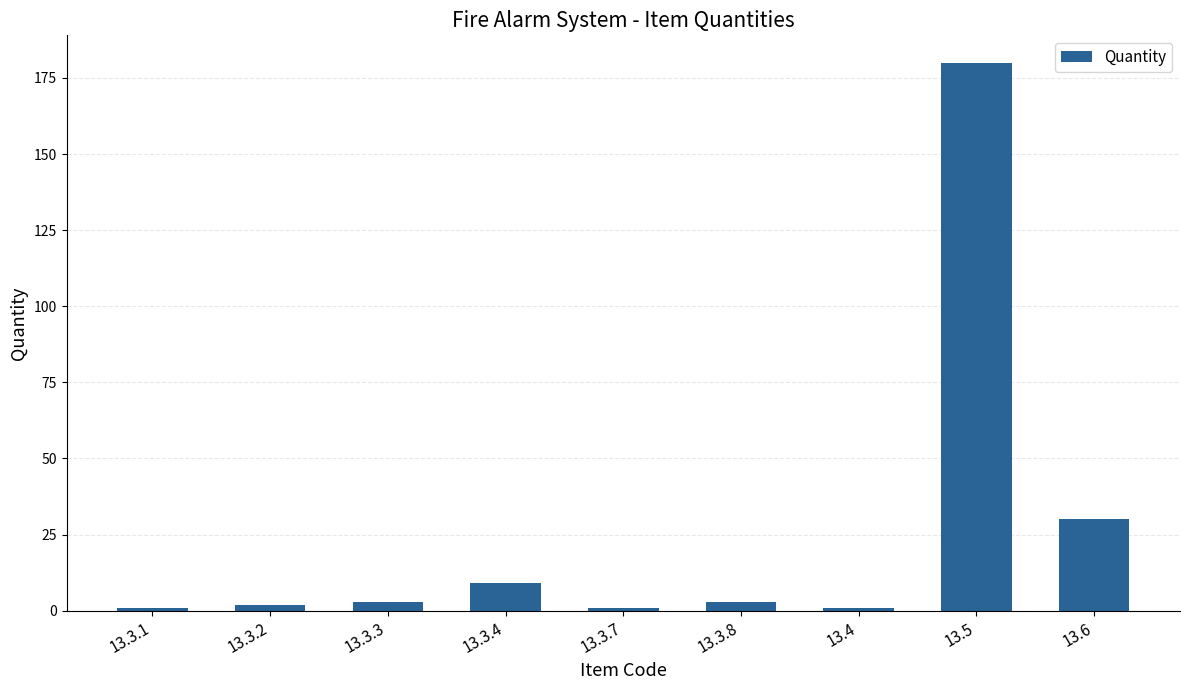

How many bars are there in total?

9